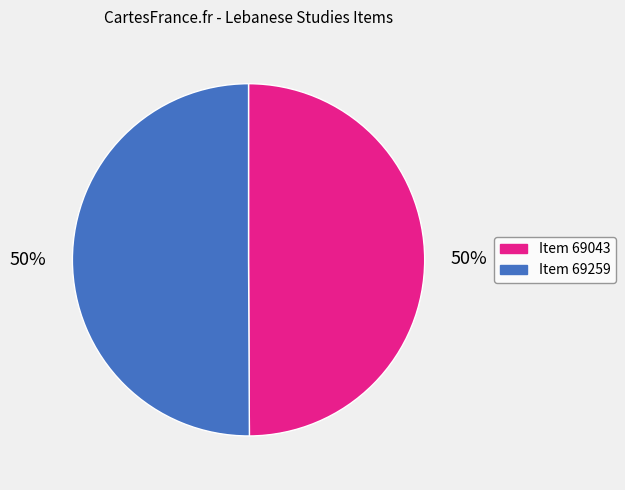

To the nearest percent, what is the combined percentage of Item 69259 and Item 69043?

100%